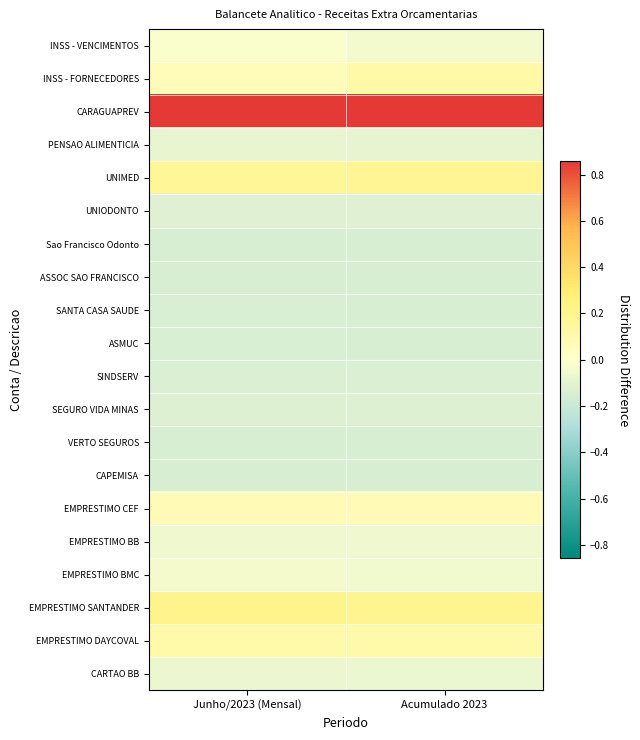

Rank the series at Acumulado 2023 from lowest to highest value.

VERTO SEGUROS, CAPEMISA, Sao Francisco Odonto, ASSOC SAO FRANCISCO, SANTA CASA SAUDE, ASMUC, SINDSERV, SEGURO VIDA MINAS, UNIODONTO, PENSAO ALIMENTICIA, CARTAO BB, EMPRESTIMO BB, EMPRESTIMO BMC, INSS - VENCIMENTOS, EMPRESTIMO CEF, EMPRESTIMO DAYCOVAL, INSS - FORNECEDORES, UNIMED, EMPRESTIMO SANTANDER, CARAGUAPREV